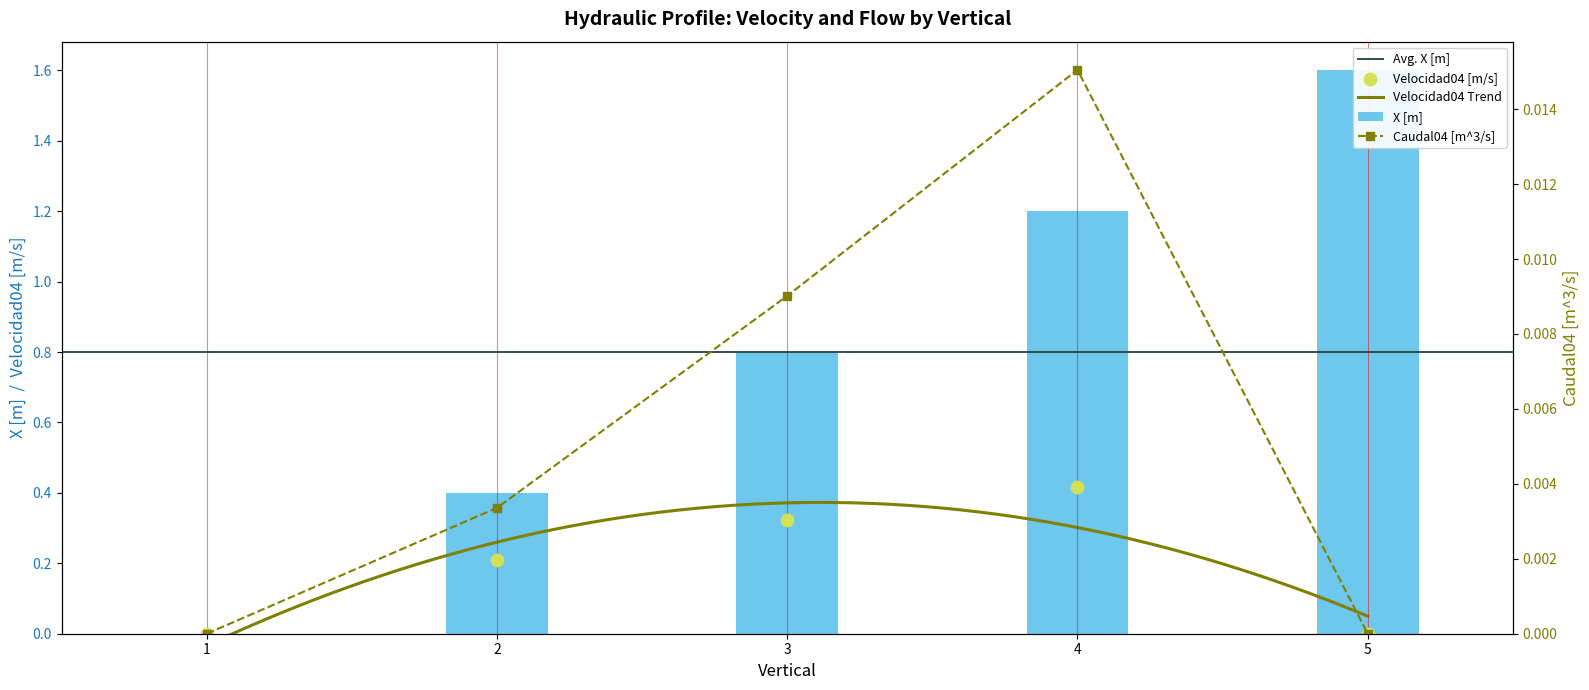

Which series contains the highest Y value?

X [m]